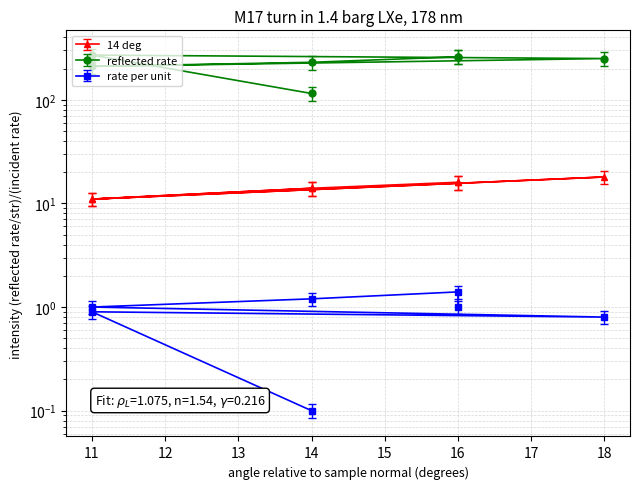

Which series changed the most between 14.0 and 11.0?

reflected rate